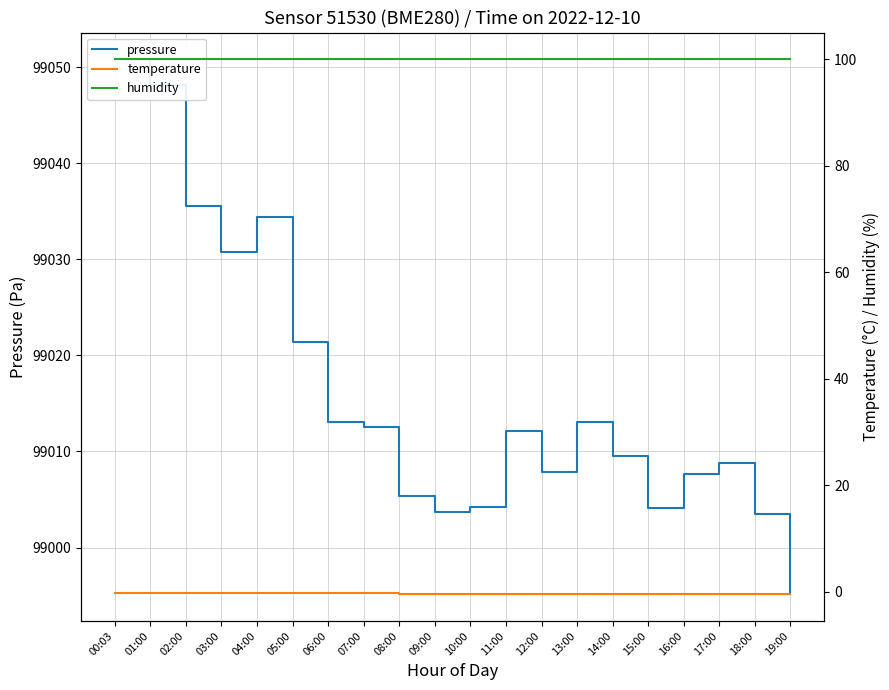

At which category does pressure reach its first local valley?

03:00